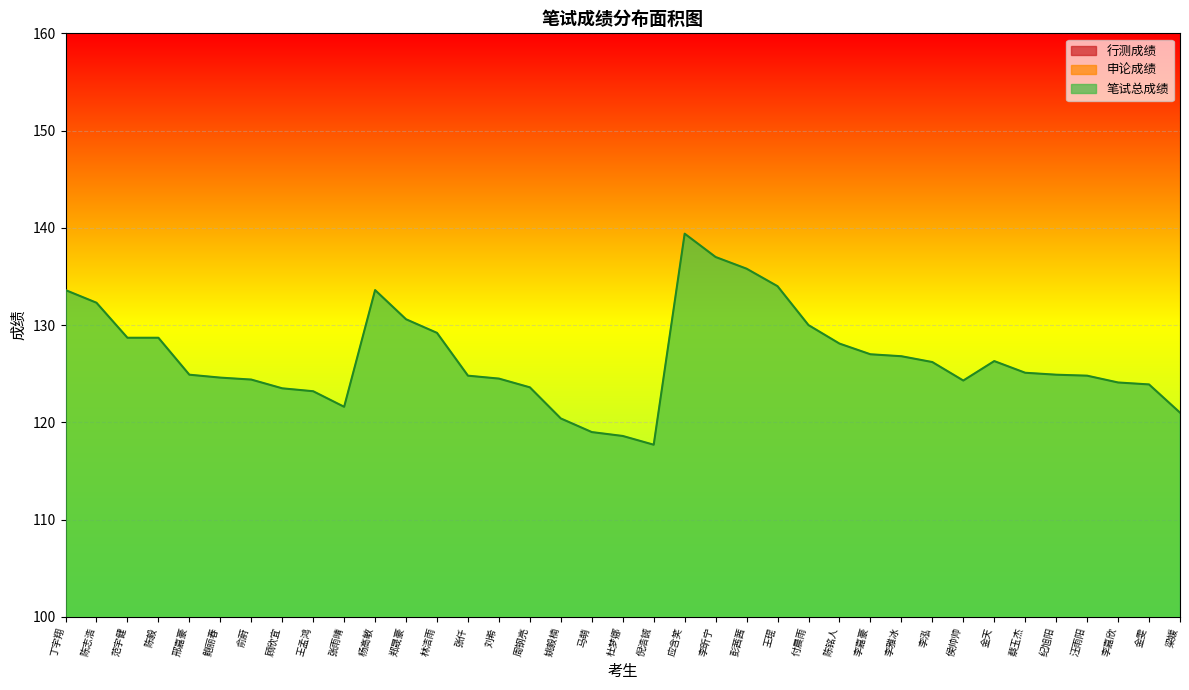

Reading left to right, extract all data points from this chart.

行测成绩: 65.6	64.8	67.2	63.2	62.4	57.6	62.4	60.0	67.2	53.6	73.6	65.6	63.2	64.8	60.0	57.6	54.4	56.0	57.6	55.2	66.4	72.0	68.8	68.0	64.0	65.6	68.0	64.8	63.2	64.8	60.8	57.6	58.4	60.8	61.6	58.4	56.0
申论成绩: 68.0	67.5	61.5	65.5	62.5	67.0	62.0	63.5	56.0	68.0	60.0	65.0	66.0	60.0	64.5	66.0	66.0	63.0	61.0	62.5	73.0	65.0	67.0	66.0	66.0	62.5	59.0	62.0	63.0	59.5	65.5	67.5	66.5	64.0	62.5	65.5	65.0
笔试总成绩: 133.6	132.3	128.7	128.7	124.9	124.6	124.4	123.5	123.2	121.6	133.6	130.6	129.2	124.8	124.5	123.6	120.4	119.0	118.6	117.7	139.4	137.0	135.8	134.0	130.0	128.1	127.0	126.8	126.2	124.3	126.3	125.1	124.9	124.8	124.1	123.9	121.0